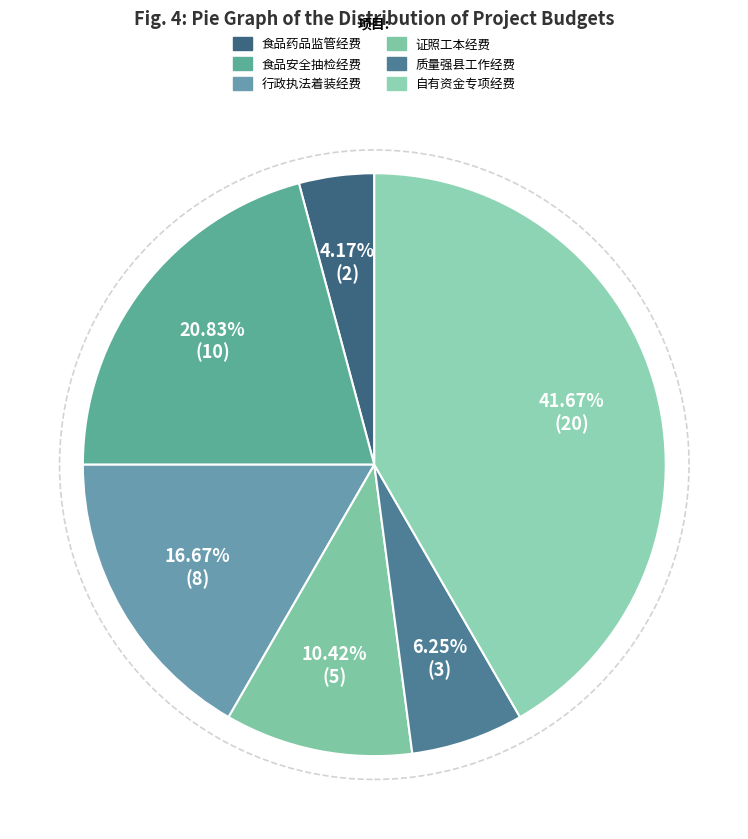

How many slices are in this pie chart?

6